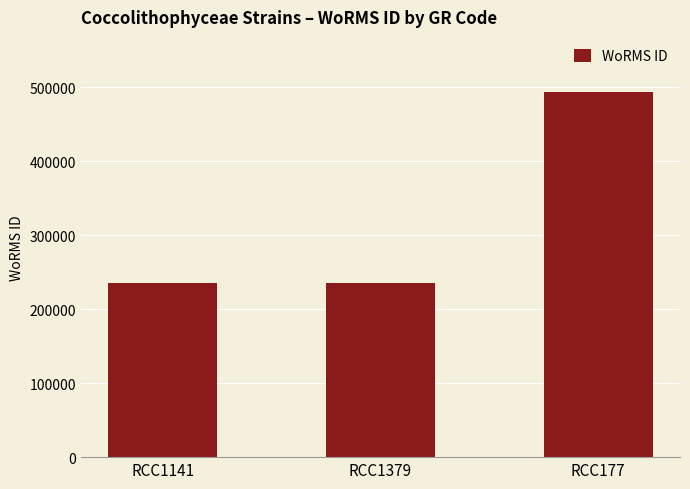

What is the change in value from RCC1379 to RCC177?

+257859